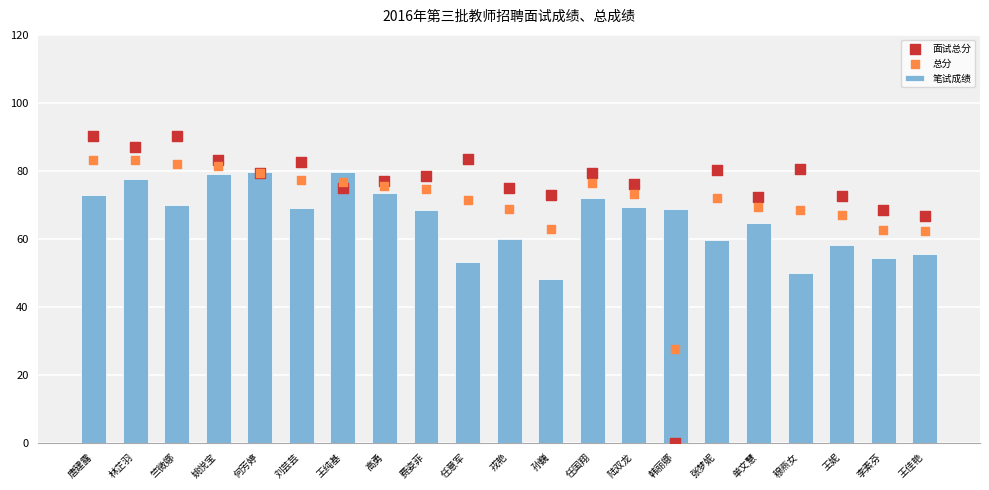

Which series has the largest Y range (max minus min)?

面试总分